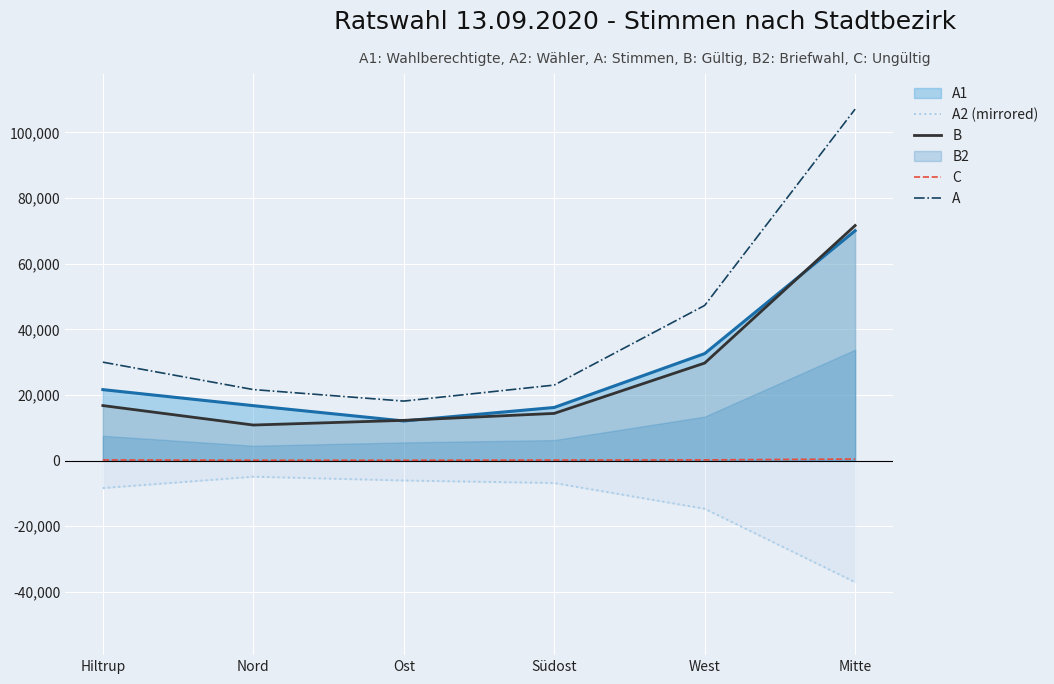

What is the value of the C point at the 2nd from the left?

112